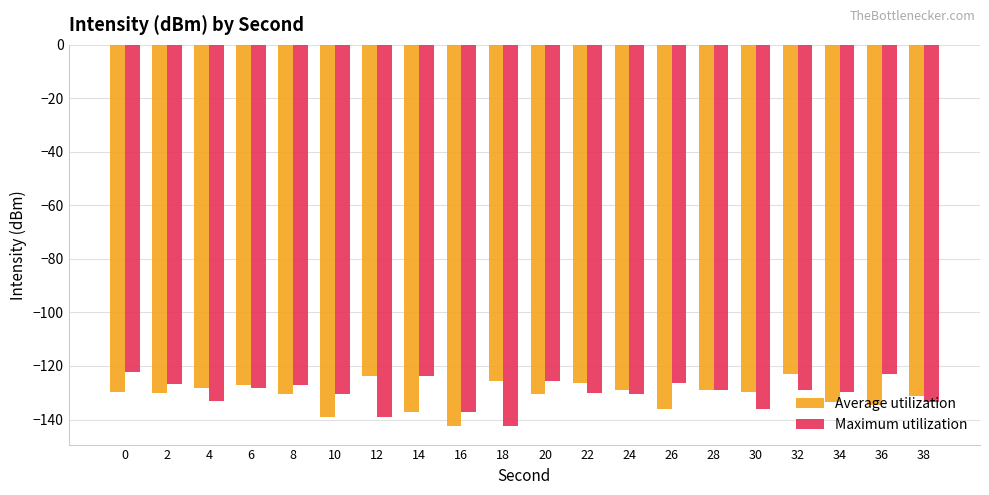

What is the total value across all series at 38?

-264.6